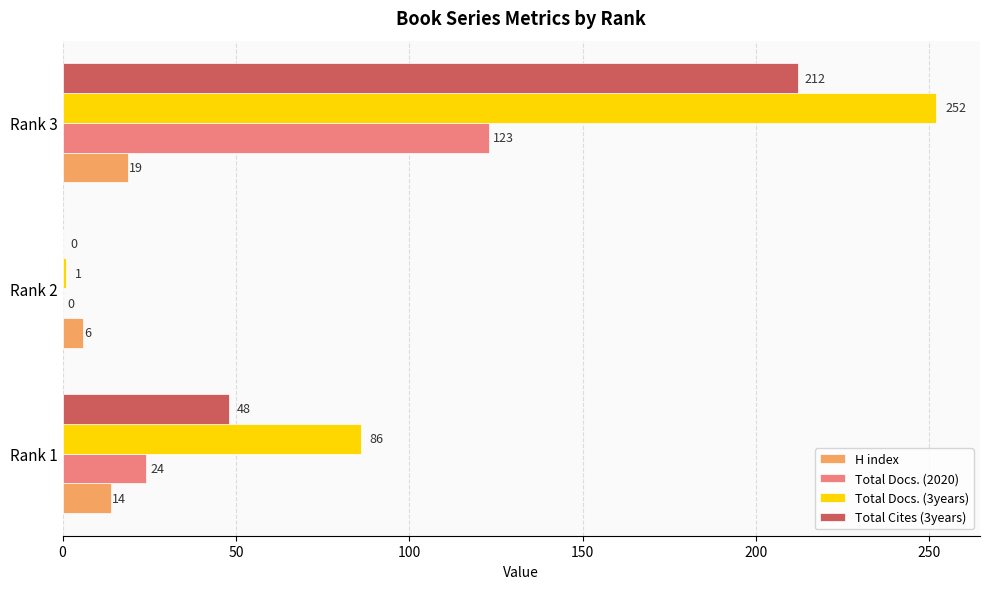

What is the average value of the Total Docs. (2020) series?

49